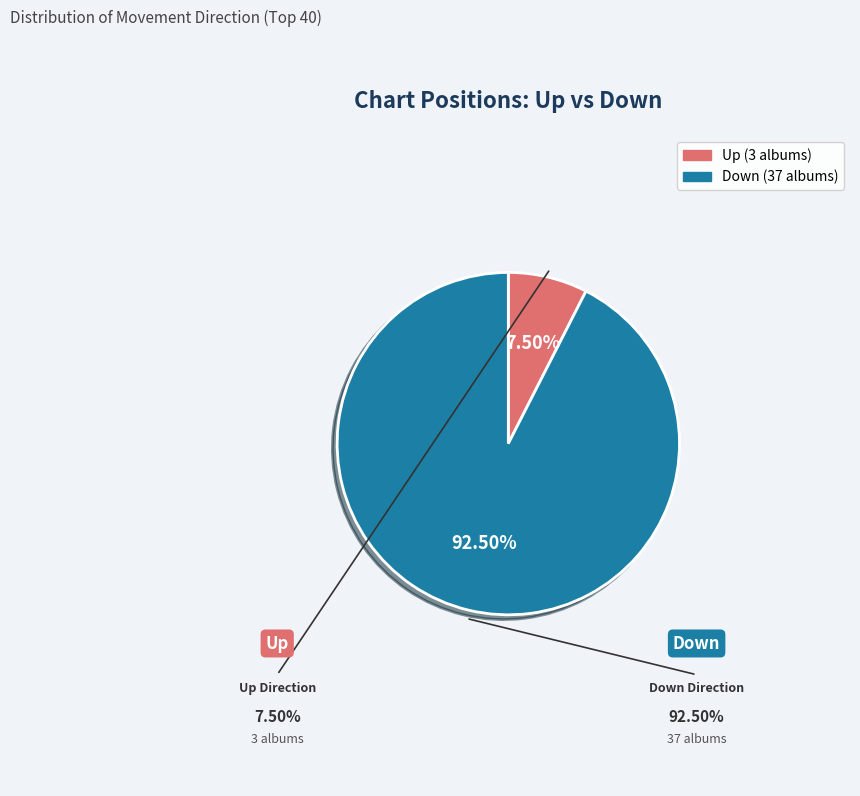

Count the number of slices in the pie.

2